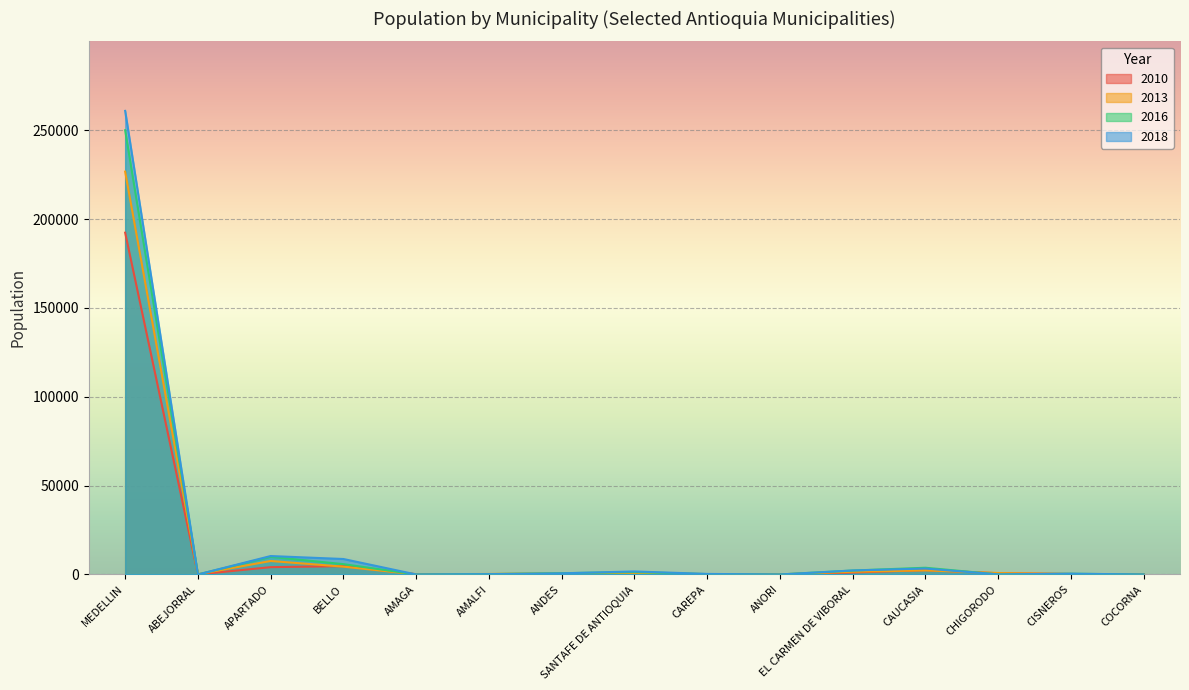

Reading right to left, transcribe all the data shown in this chart.

2010: 35	266	687	2449	1103	40	4	651	241	214	163	4692	4112	35	192334
2013: 44	251	804	2291	1534	69	203	817	737	295	92	4397	7587	137	226685
2016: 0	415	36	3780	2210	0	210	1331	713	209	0	5805	9927	0	249976
2018: 0	430	48	3348	2253	0	303	1697	646	181	0	8698	10366	0	260864